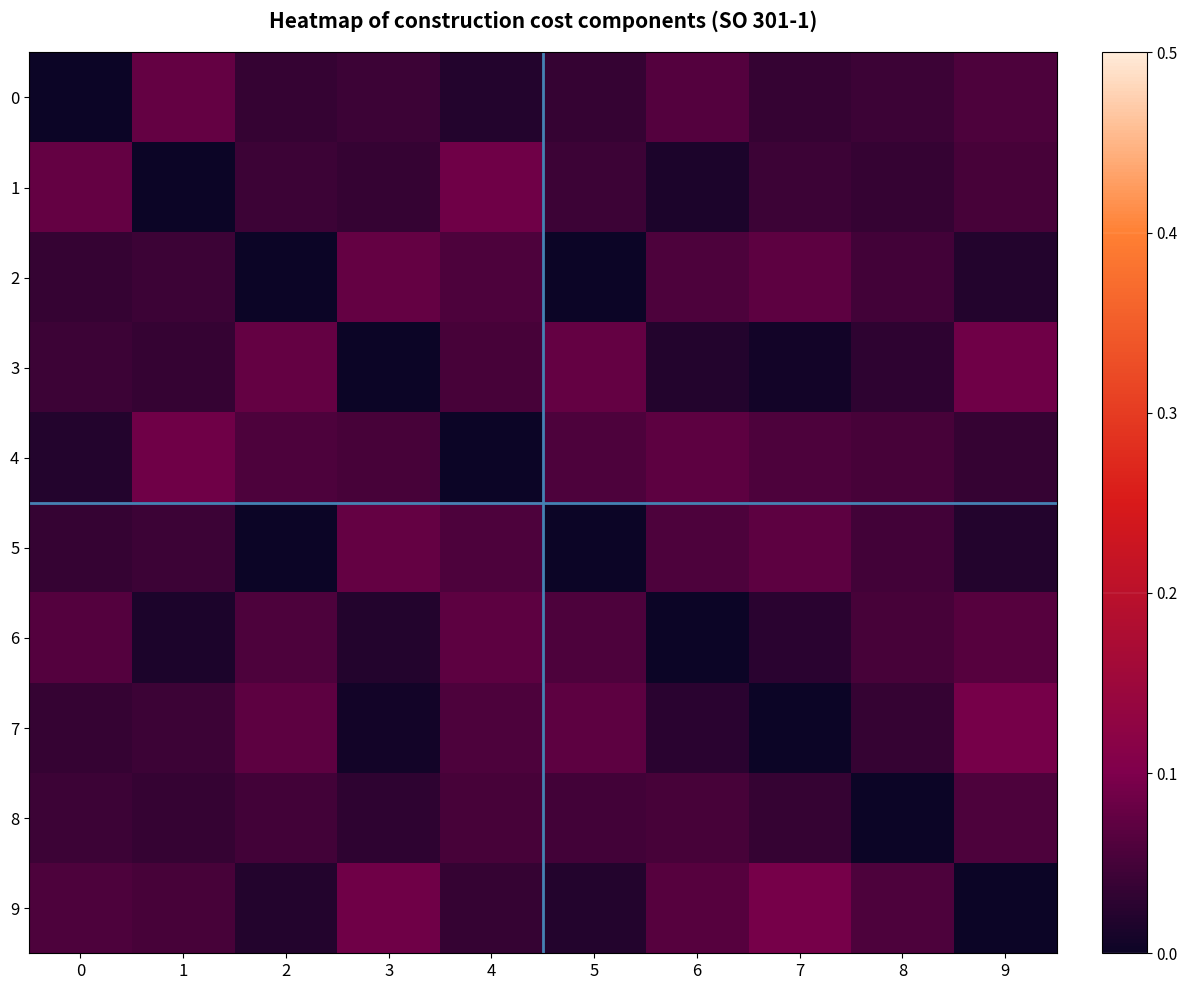

At how many categories does at least one series exceed 0?

10